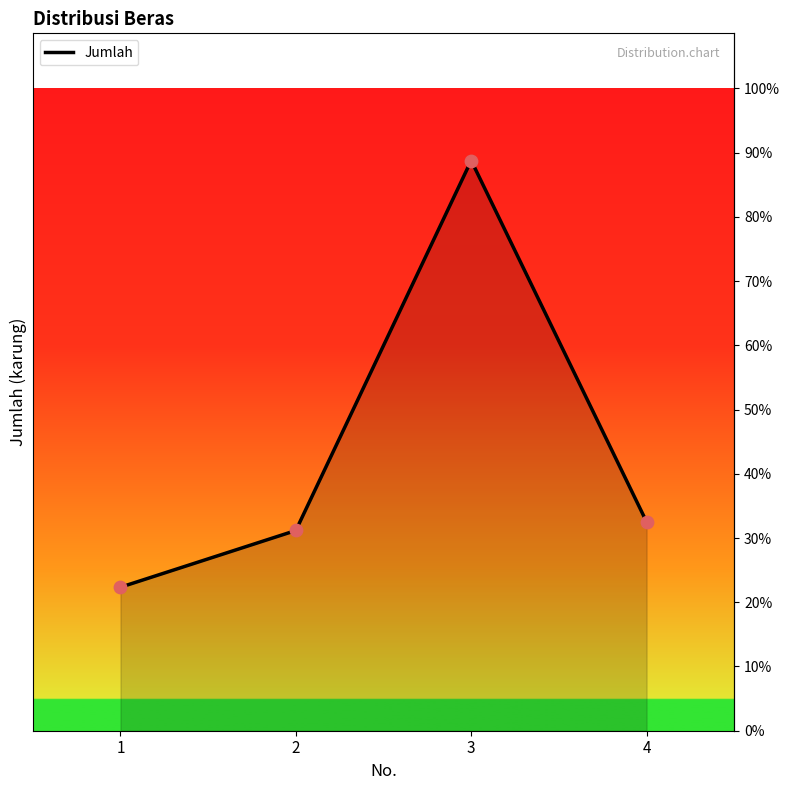

Which has a higher value, 4 or 1?

4